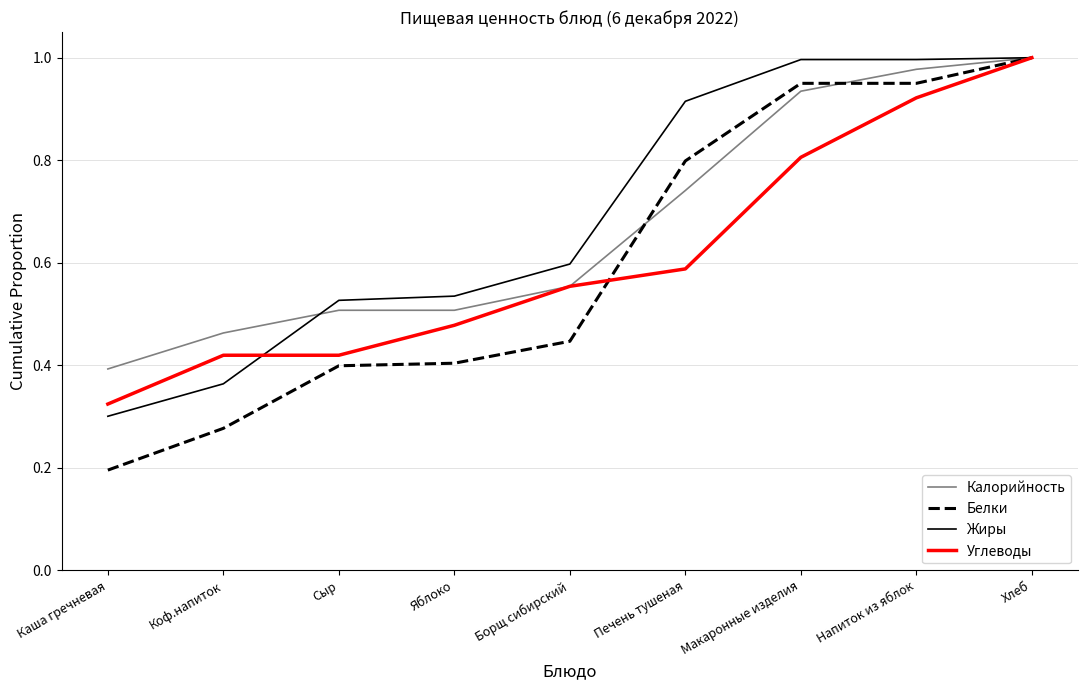

True or false: Калорийность has more than 2 interior local peaks.

False